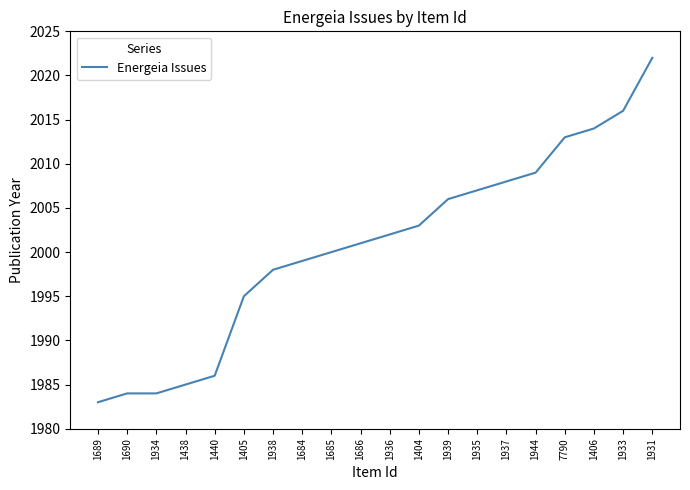

Approximately how many times larger is the value at 1685 compared to 1690?

1.0